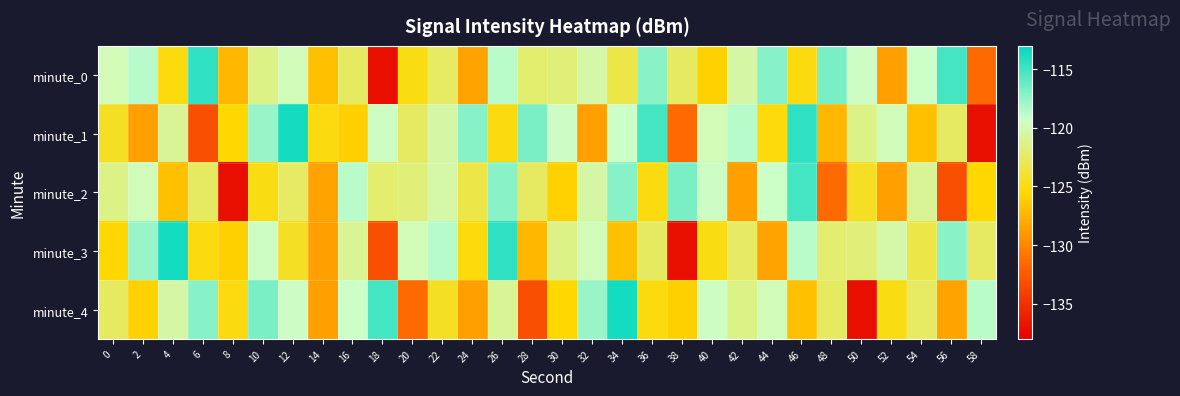

Between 54 and 58, which is larger?

54